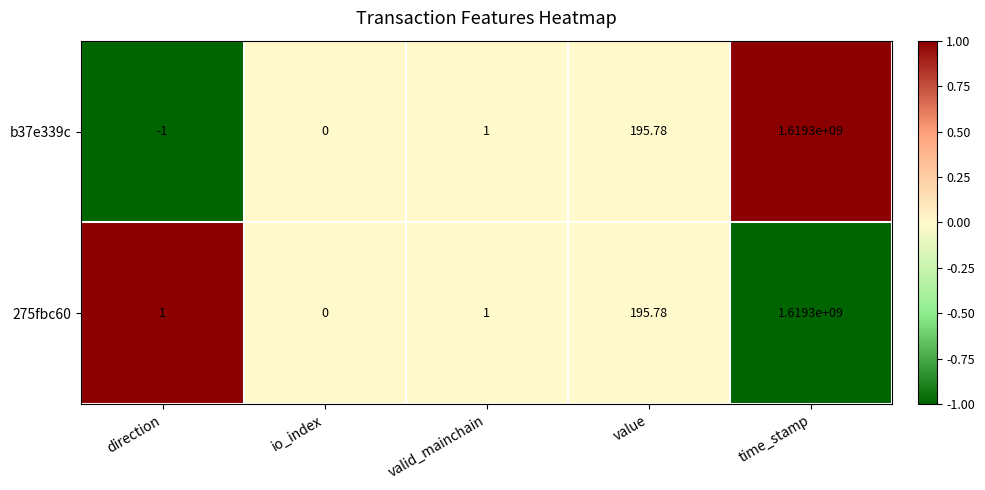

List the labels in order of b37e339c value, largest first.

time_stamp, value, valid_mainchain, io_index, direction